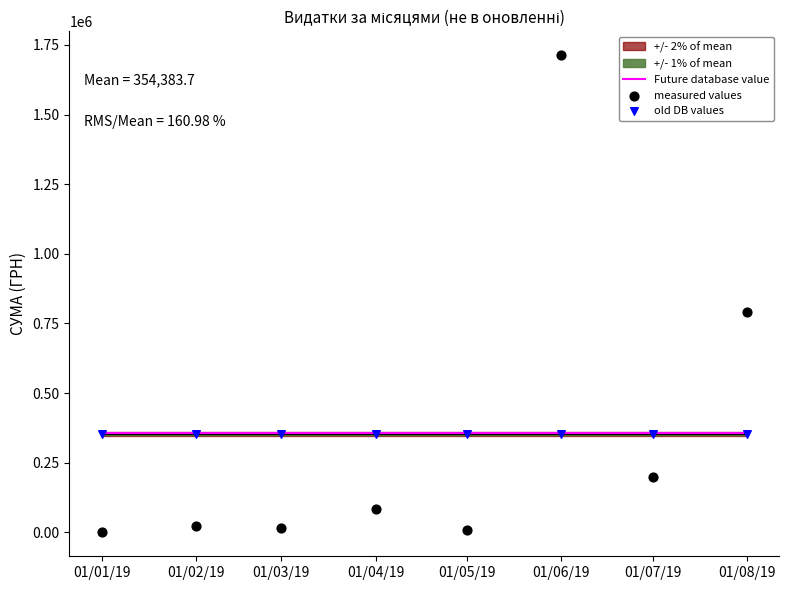

What is the total value across all series at 01/05/19?

716596.3